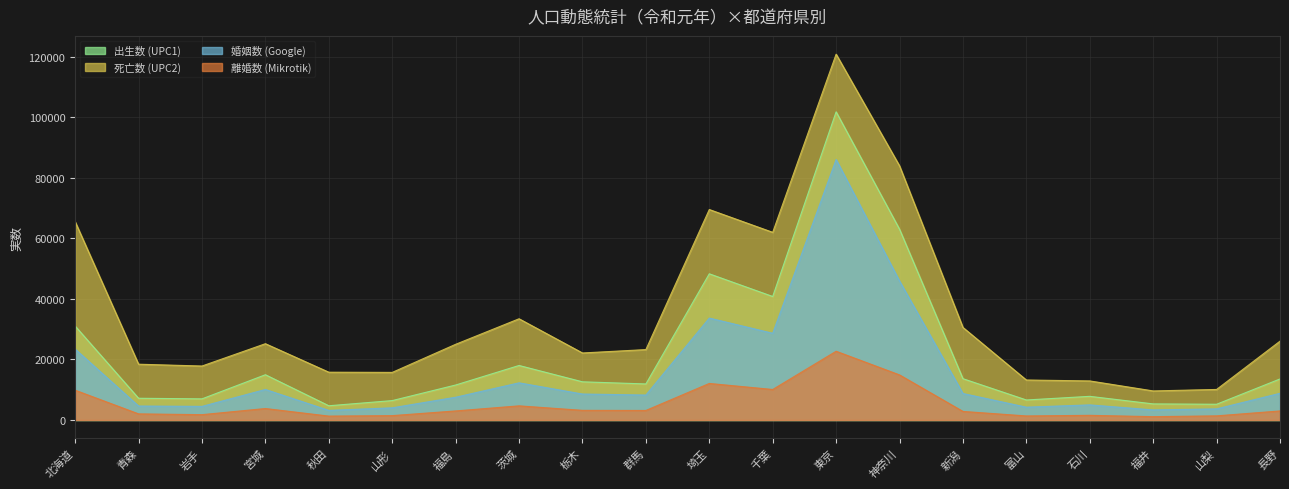

Rank the series by their maximum value, from highest to lowest.

死亡数 (UPC2), 出生数 (UPC1), 婚姻数 (Google), 離婚数 (Mikrotik)